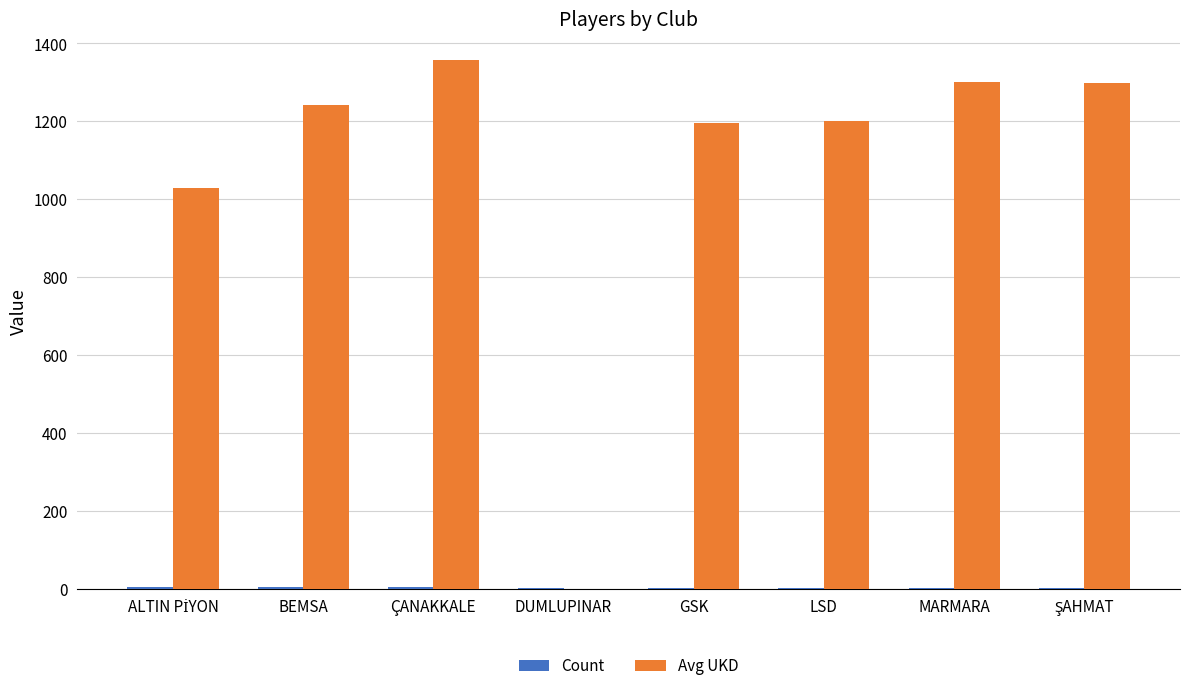

What is the spread (max minus min) of values at LSD?

1199